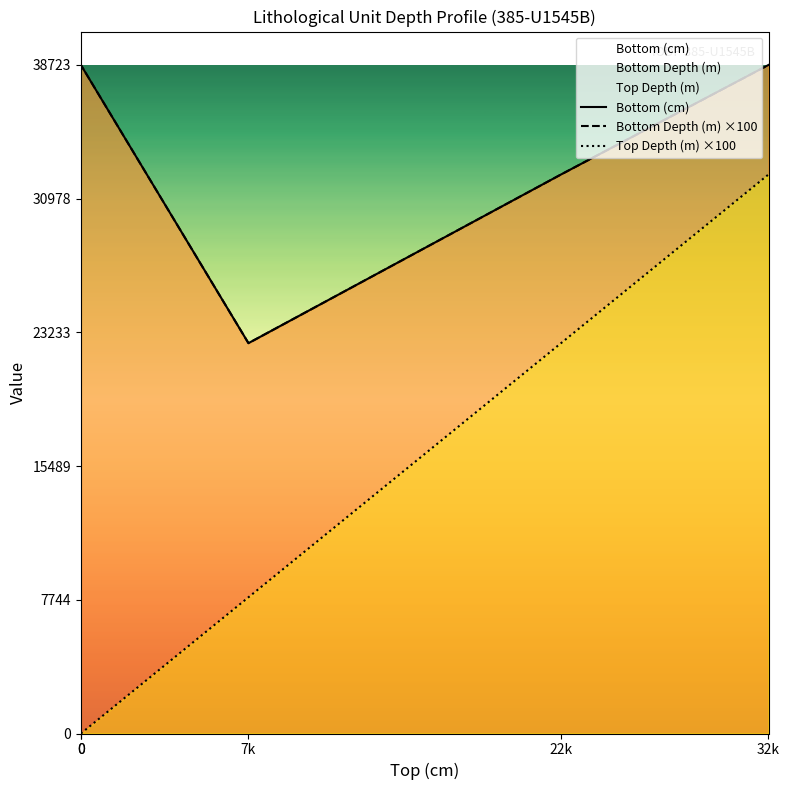

What are all the series names shown in the legend?

Bottom (cm), Bottom Depth (m) ×100, Top Depth (m) ×100